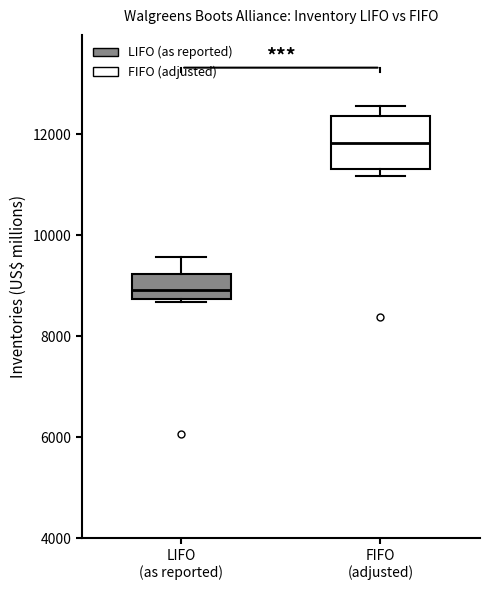

Reading left to right, transcribe this box plot: for each box, give where its median line is, the range the box spans, and where its two whiskers end, as read against the y-axis. The values are not printed on the chart, so give them approximately, as read against the axis.

LIFO (as reported): median 9000, box 8800 to 9200, whiskers 8600 to 9600
FIFO (adjusted): median 11800, box 11400 to 12400, whiskers 11200 to 12600